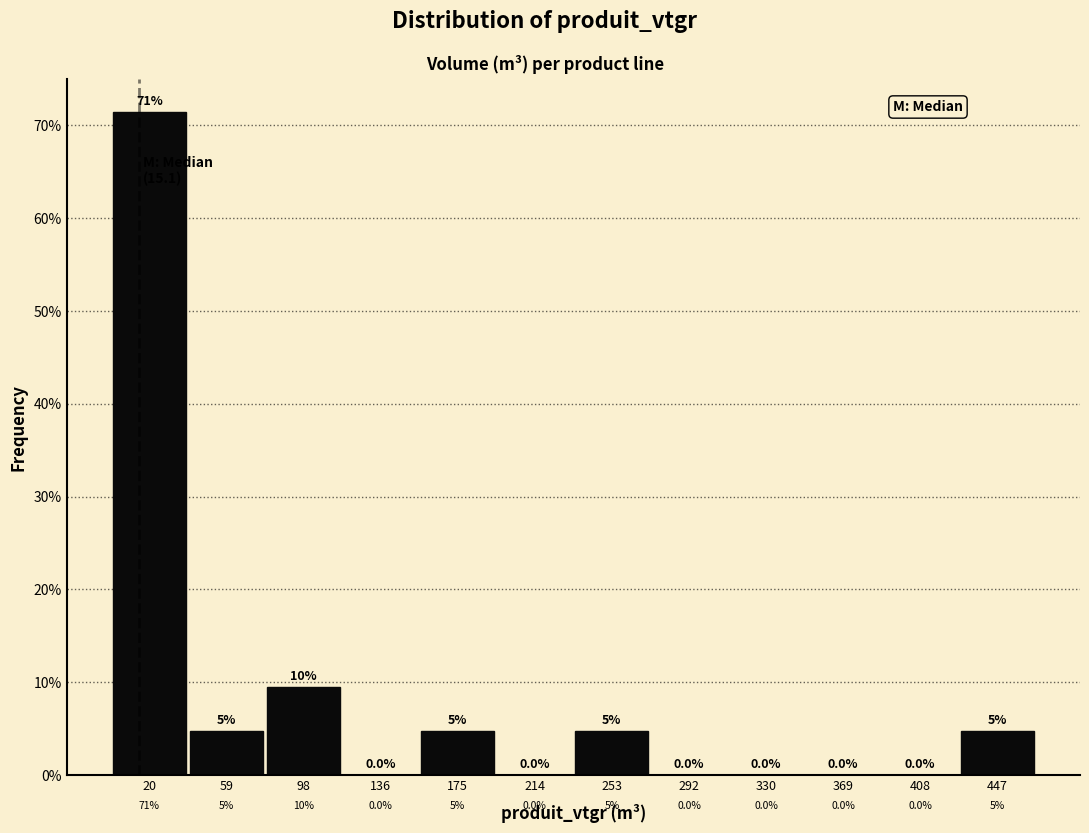

Which range on the x-axis has the tallest bar?

0 to 40